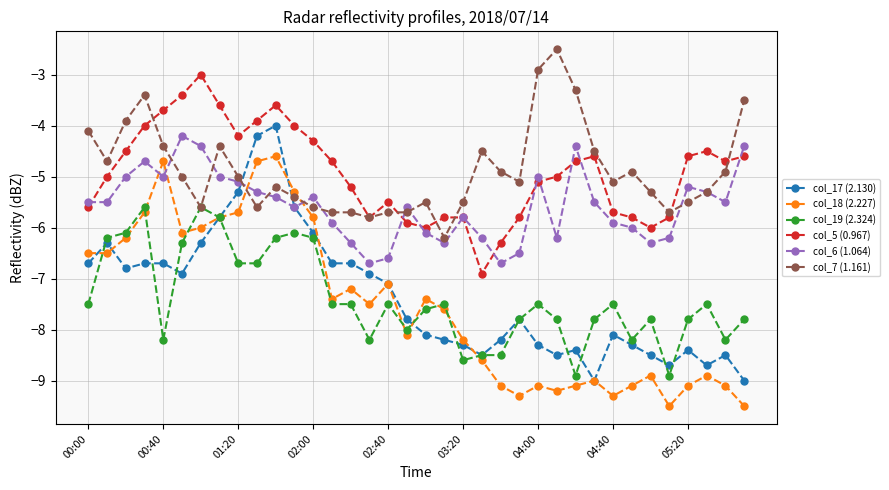

Reading left to right, extract all data points from this chart.

col_17 (2.130): -6.7	-6.3	-6.8	-6.7	-6.7	-6.9	-6.3	-5.8	-5.3	-4.2	-4.0	-5.6	-6.1	-6.7	-6.7	-6.9	-7.1	-7.8	-8.1	-8.2	-8.3	-8.5	-8.2	-7.8	-8.3	-8.5	-8.4	-9.0	-8.1	-8.3	-8.5	-8.7	-8.4	-8.7	-8.5	-9.0
col_18 (2.227): -6.5	-6.5	-6.2	-5.7	-4.7	-6.1	-6.0	-5.8	-5.7	-4.7	-4.6	-5.3	-5.8	-7.4	-7.2	-7.5	-7.1	-8.1	-7.4	-7.6	-8.2	-8.6	-9.1	-9.3	-9.1	-9.2	-9.1	-9.0	-9.3	-9.1	-8.9	-9.5	-9.1	-8.9	-9.1	-9.5
col_19 (2.324): -7.5	-6.2	-6.1	-5.6	-8.2	-6.3	-5.6	-5.8	-6.7	-6.7	-6.2	-6.1	-6.2	-7.5	-7.5	-8.2	-7.5	-8.0	-7.6	-7.5	-8.6	-8.5	-8.5	-7.8	-7.5	-7.8	-8.9	-7.8	-7.5	-8.2	-7.8	-8.9	-7.8	-7.5	-8.2	-7.8
col_5 (0.967): -5.6	-5.0	-4.5	-4.0	-3.7	-3.4	-3.0	-3.6	-4.2	-3.9	-3.6	-4.0	-4.3	-4.7	-5.2	-5.8	-5.5	-5.9	-6.0	-5.8	-5.8	-6.9	-6.3	-5.8	-5.1	-5.0	-4.7	-4.6	-5.7	-5.8	-6.0	-5.8	-4.6	-4.5	-4.7	-4.6
col_6 (1.064): -5.5	-5.5	-5.0	-4.7	-5.0	-4.2	-4.4	-5.0	-5.1	-5.3	-5.4	-5.6	-5.4	-5.9	-6.3	-6.7	-6.6	-5.6	-6.1	-6.3	-5.8	-6.2	-6.7	-6.5	-5.0	-6.2	-4.4	-5.5	-5.9	-6.0	-6.3	-6.2	-5.2	-5.3	-5.5	-4.4
col_7 (1.161): -4.1	-4.7	-3.9	-3.4	-4.4	-5.0	-5.6	-4.4	-5.0	-5.6	-5.2	-5.4	-5.6	-5.7	-5.7	-5.8	-5.7	-5.7	-5.5	-6.2	-5.5	-4.5	-4.9	-5.1	-2.9	-2.5	-3.3	-4.5	-5.1	-4.9	-5.3	-5.7	-5.5	-5.3	-4.9	-3.5